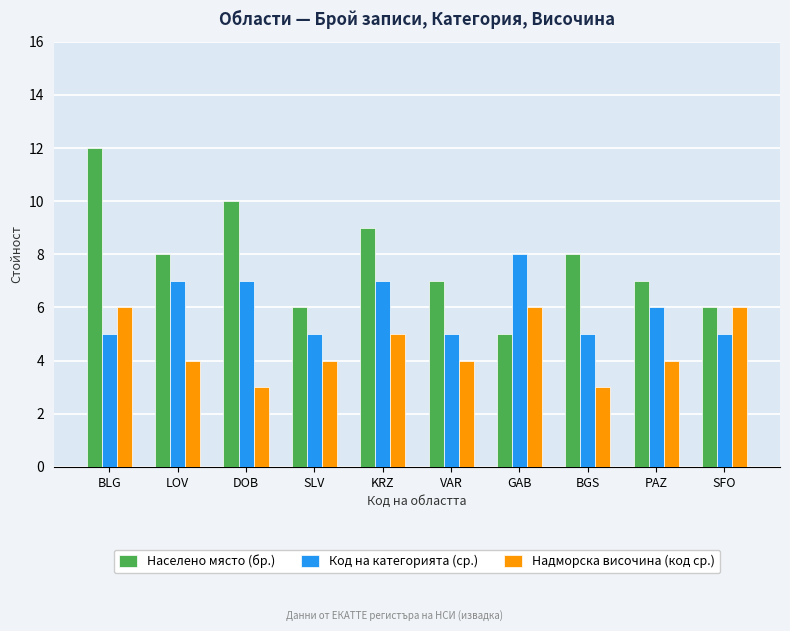

What is the difference between the maximum and minimum values in the Код на категорията (ср.) series?

3